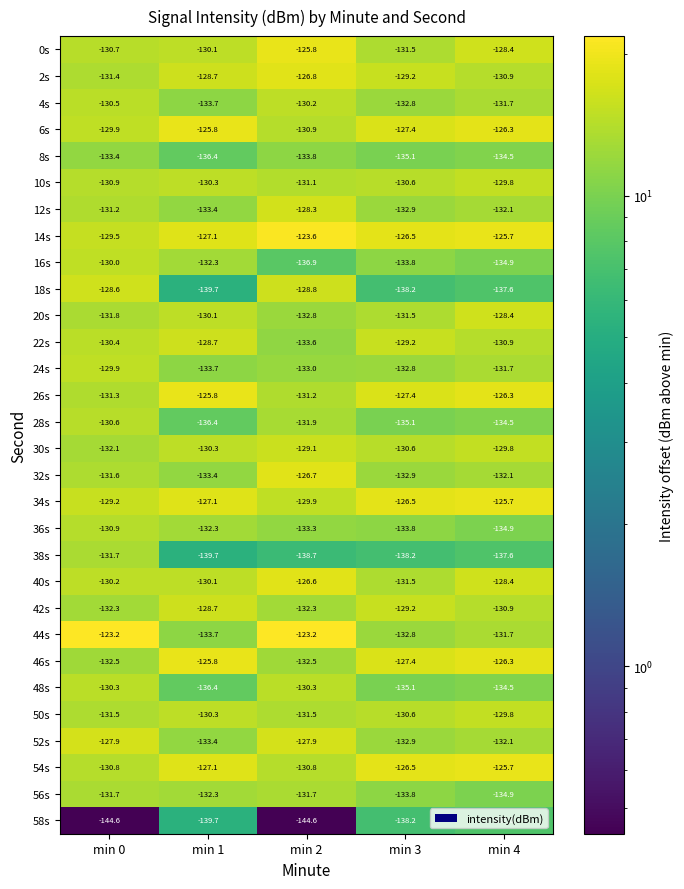

What is the maximum value for 4s?

-130.2